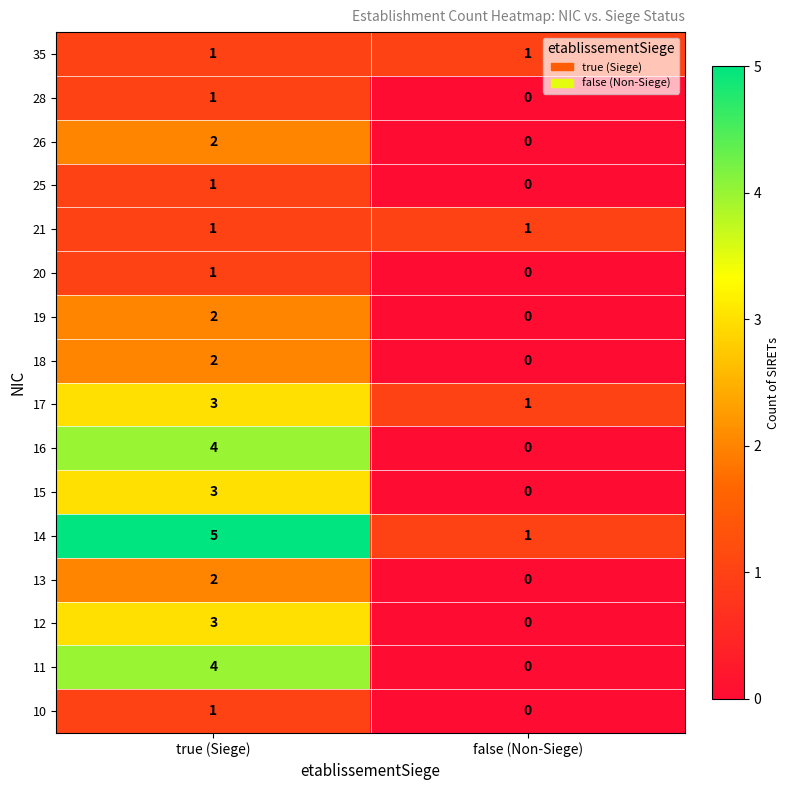

True or false: 21 has a value of 1 at false (Non-Siege).

True